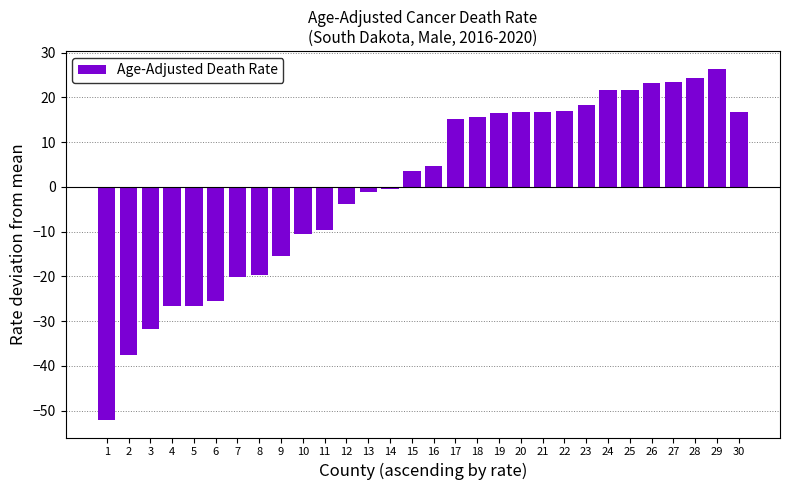

What is the value of the 3rd bar from the left?

-31.7